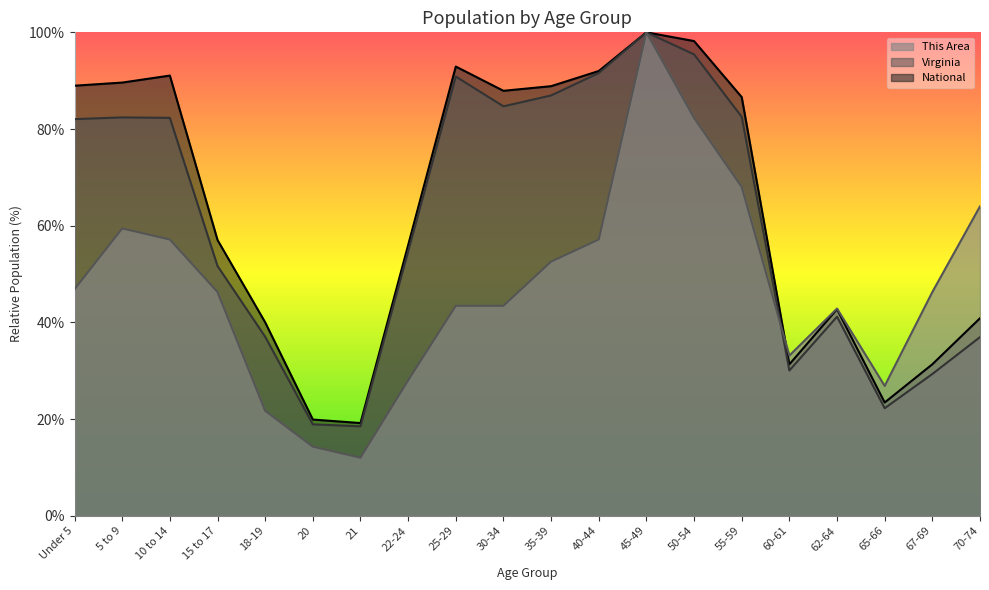

What is the maximum value for This Area?

100.0